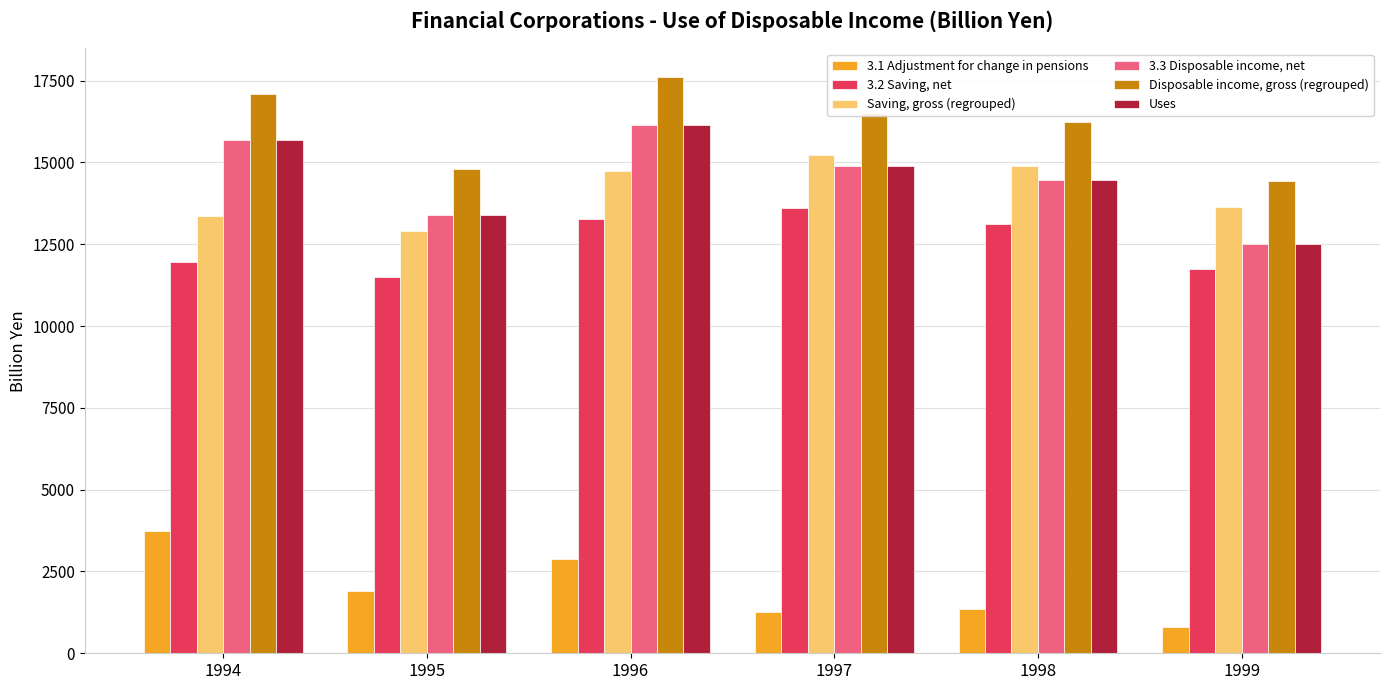

What is the total value across all series at 1994?

77490.2